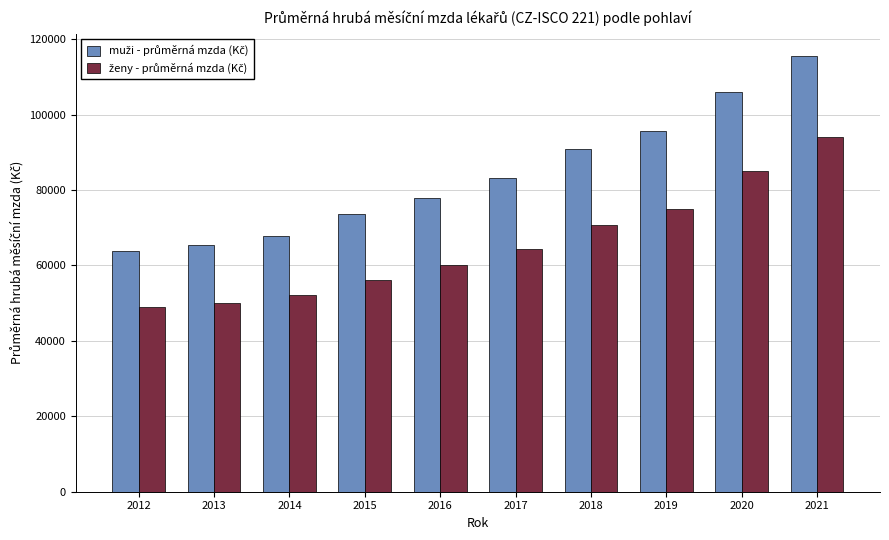

At which category is the sum across all series the highest?

2021